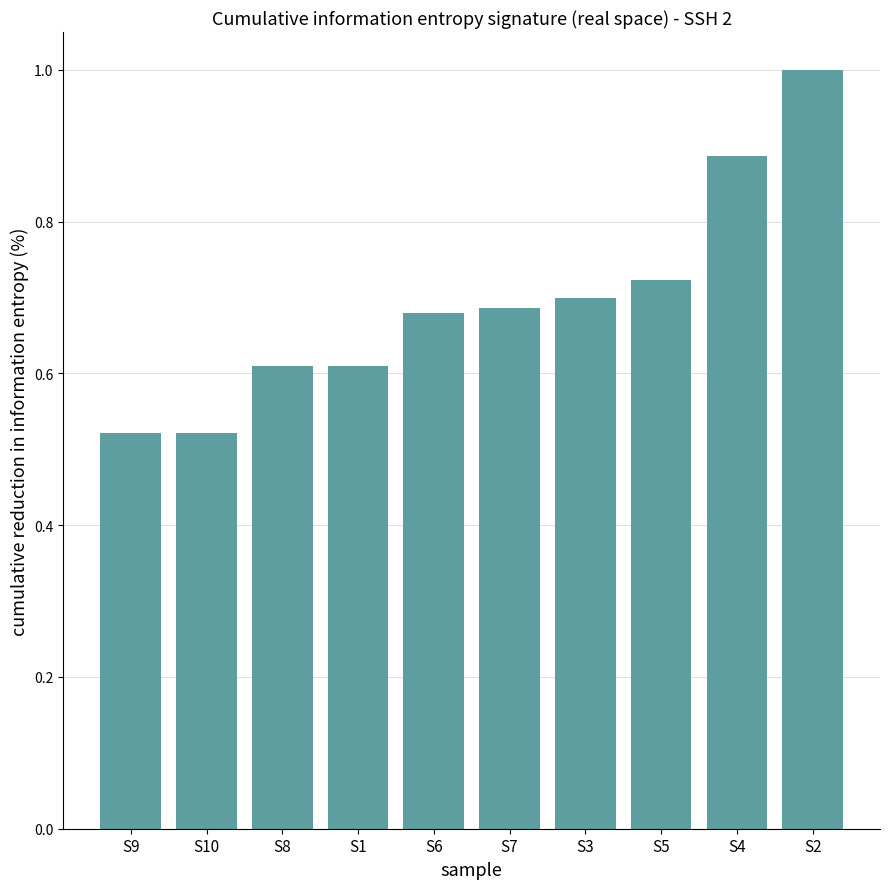

Does the chart contain stacked bars?

No